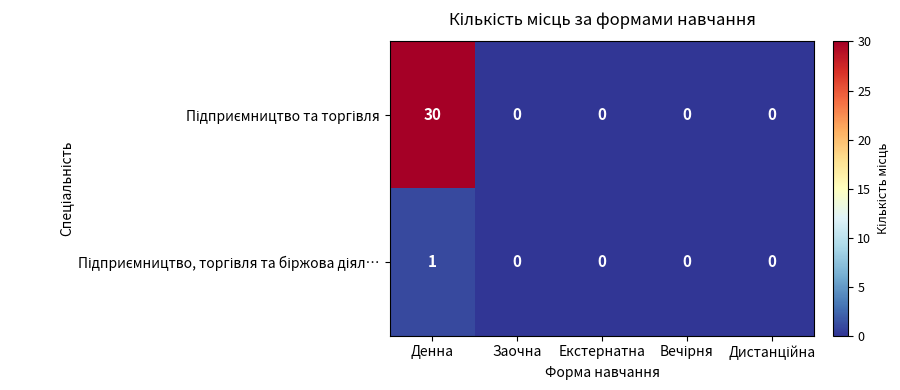

At which category is the sum across all series the highest?

Денна